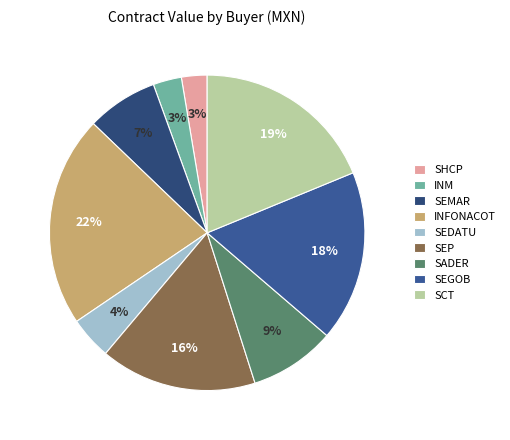

Count the number of slices in the pie.

9